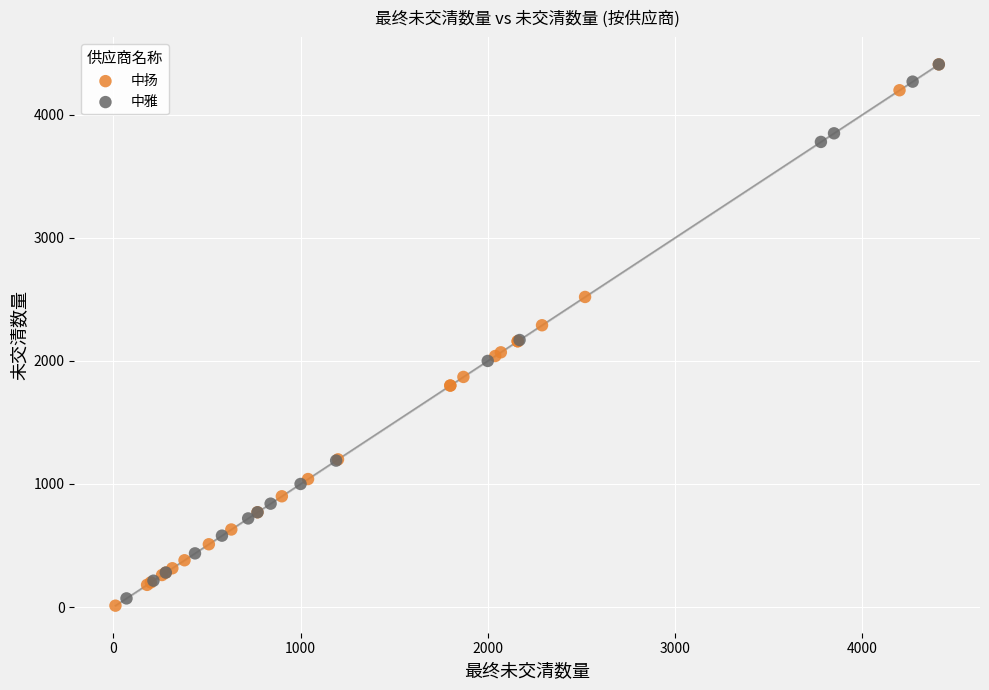

What are all the series names shown in the legend?

中扬, 中雅